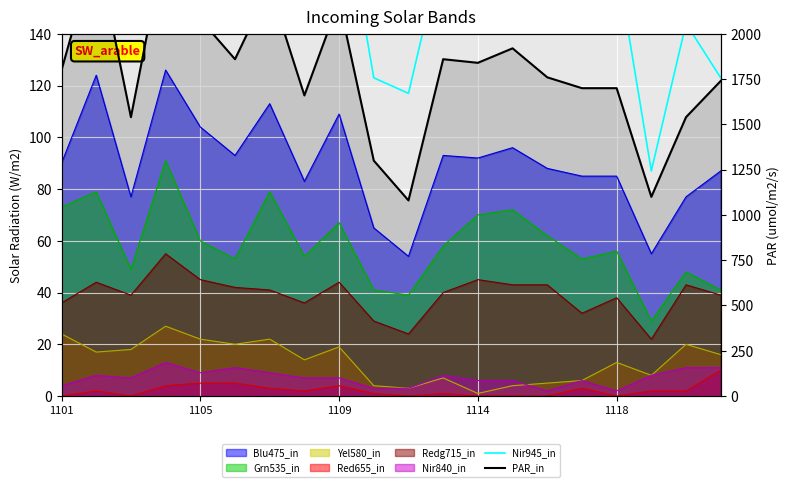

How many interior local peaks does the PAR_in series have?

6